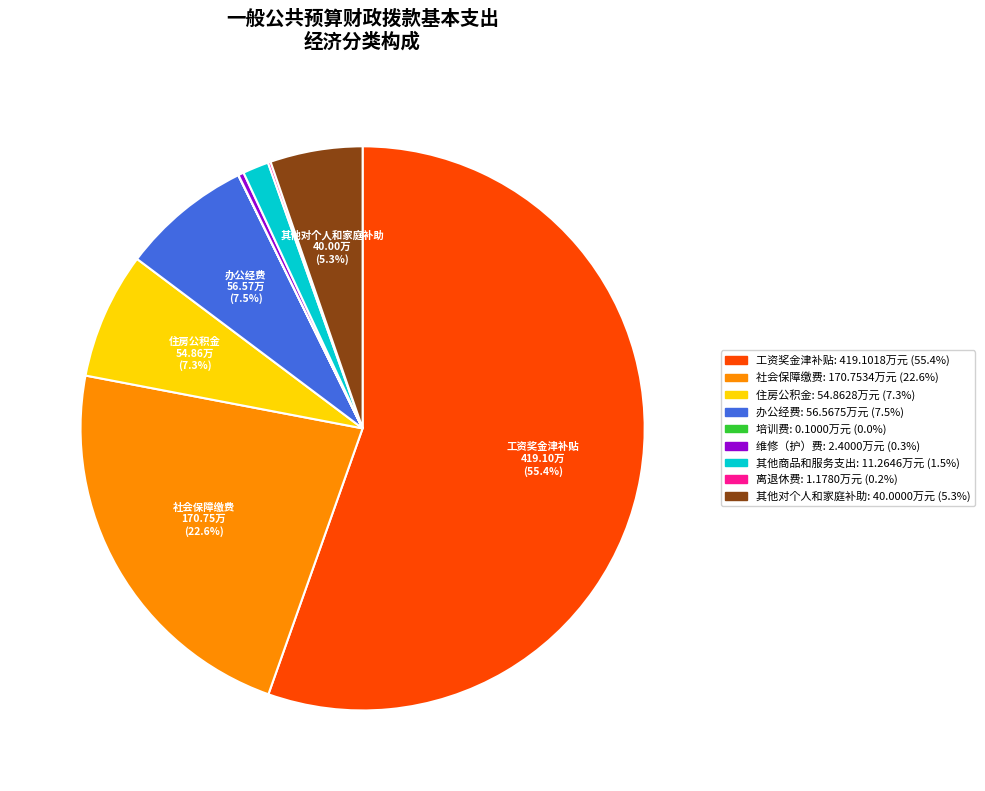

Is there a majority slice in this chart?

Yes